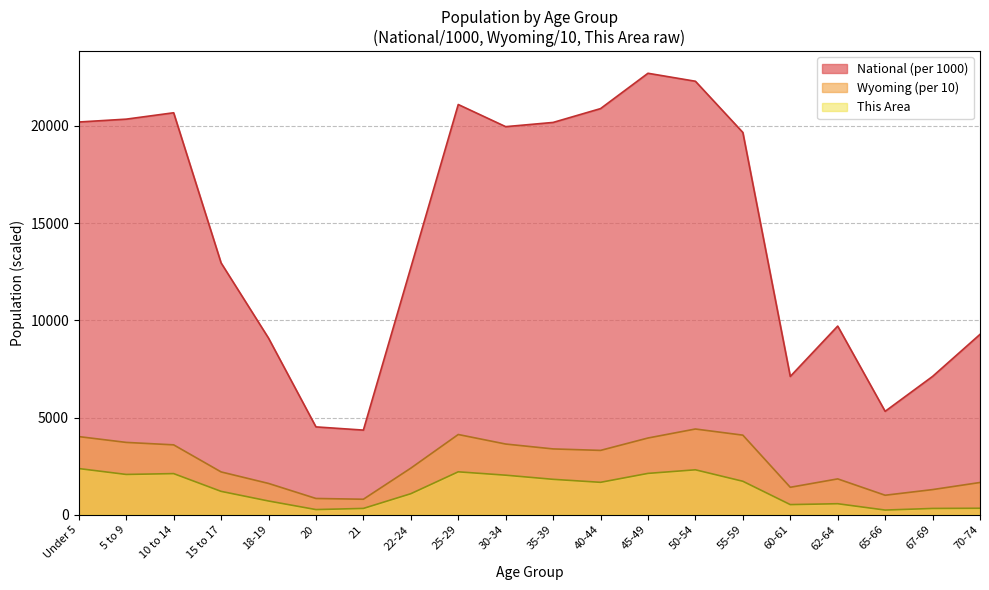

What is the spread (max minus min) of values at 30-34?

17927.1